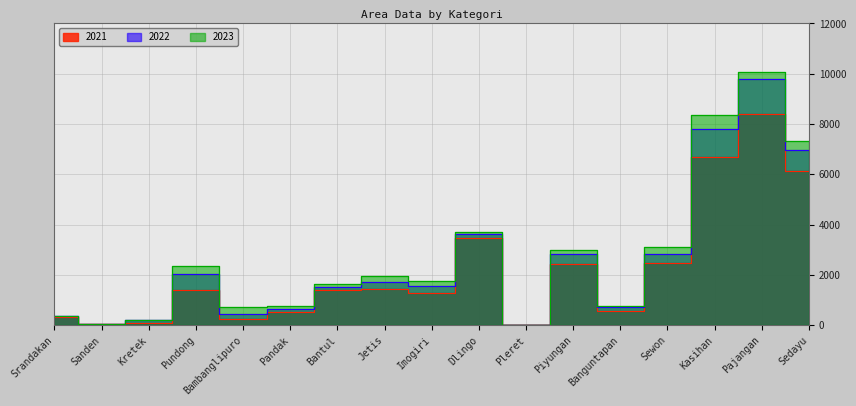

In 2021, how many points are lower than both neighbors (excluding endpoints)?

5